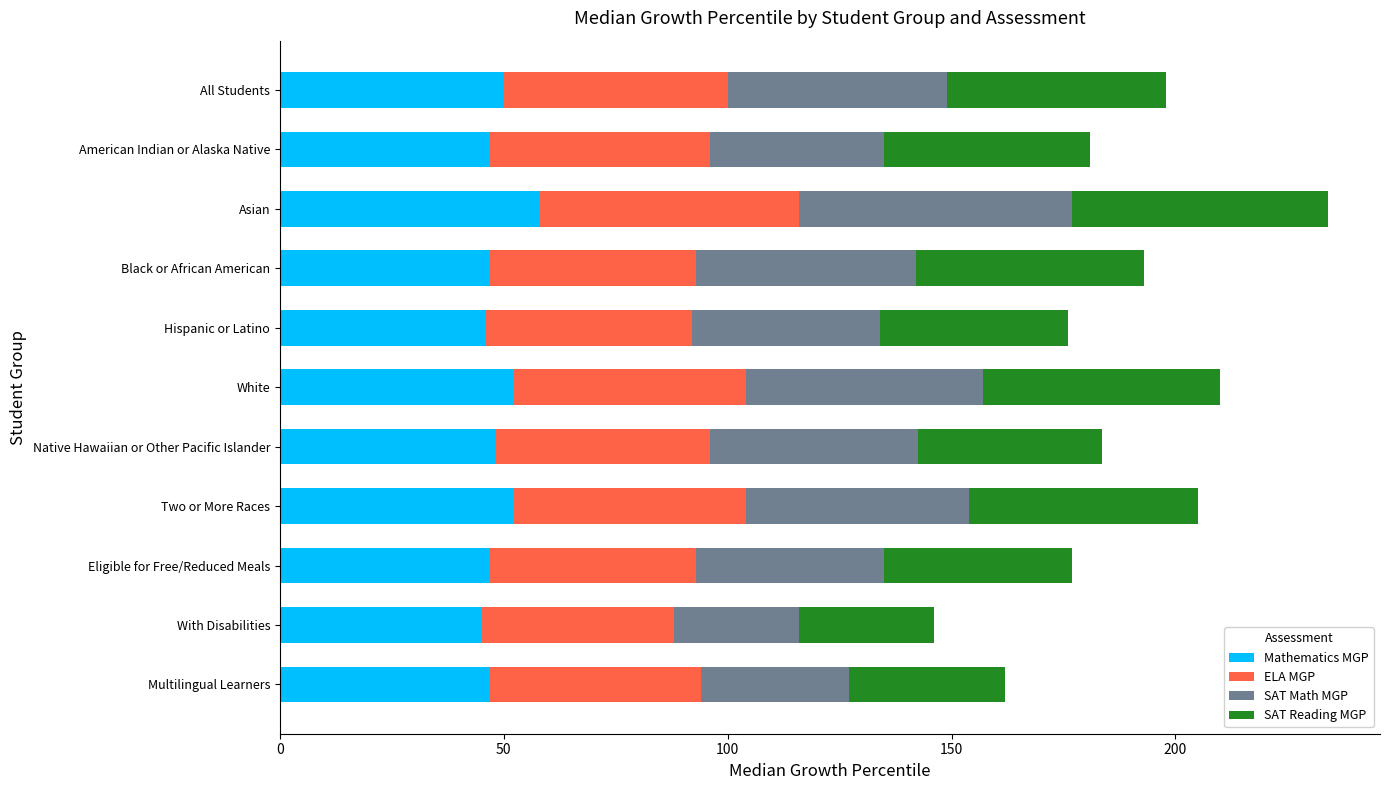

At which category is the sum across all series the highest?

Asian